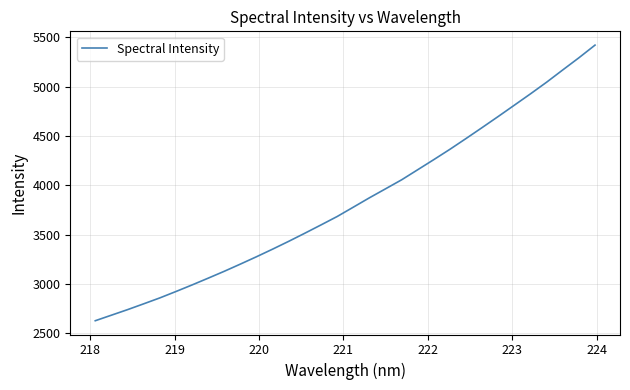

What is the smallest value displayed?

2628.4